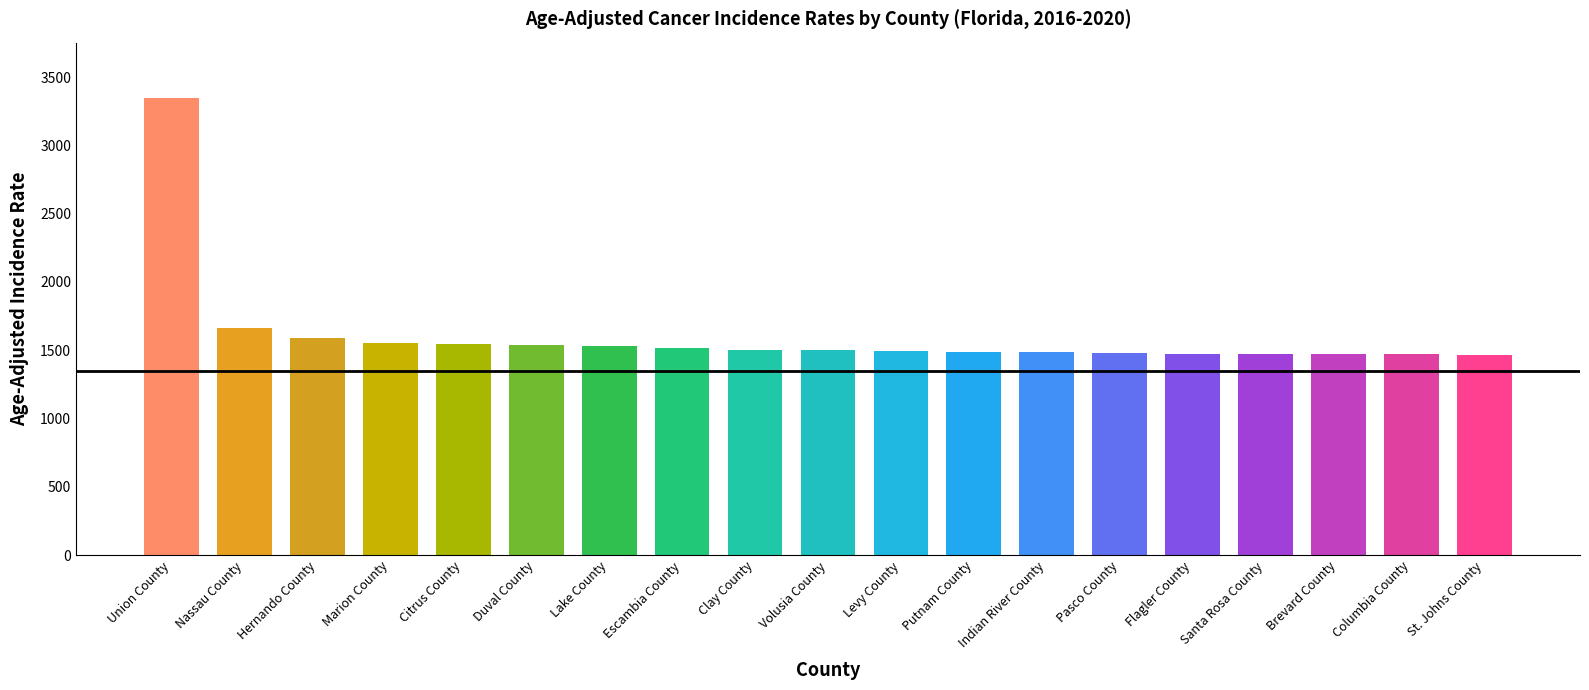

What is the average value?

1610.4